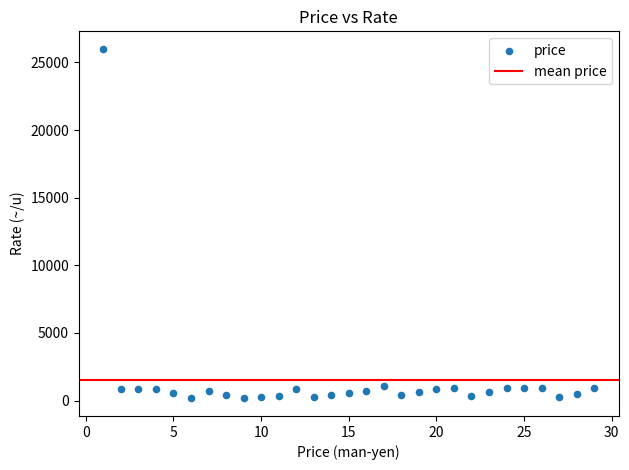

What is the range of X values (max minus min)?

28